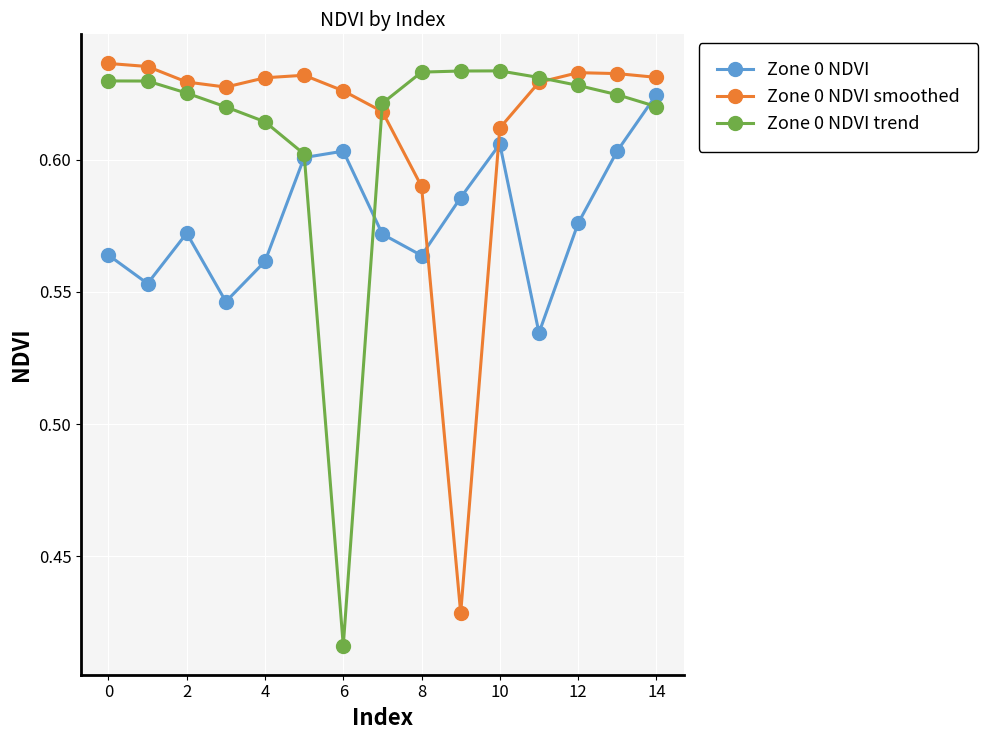

True or false: Zone 0 NDVI has more than 2 points higher than both neighbors.

True